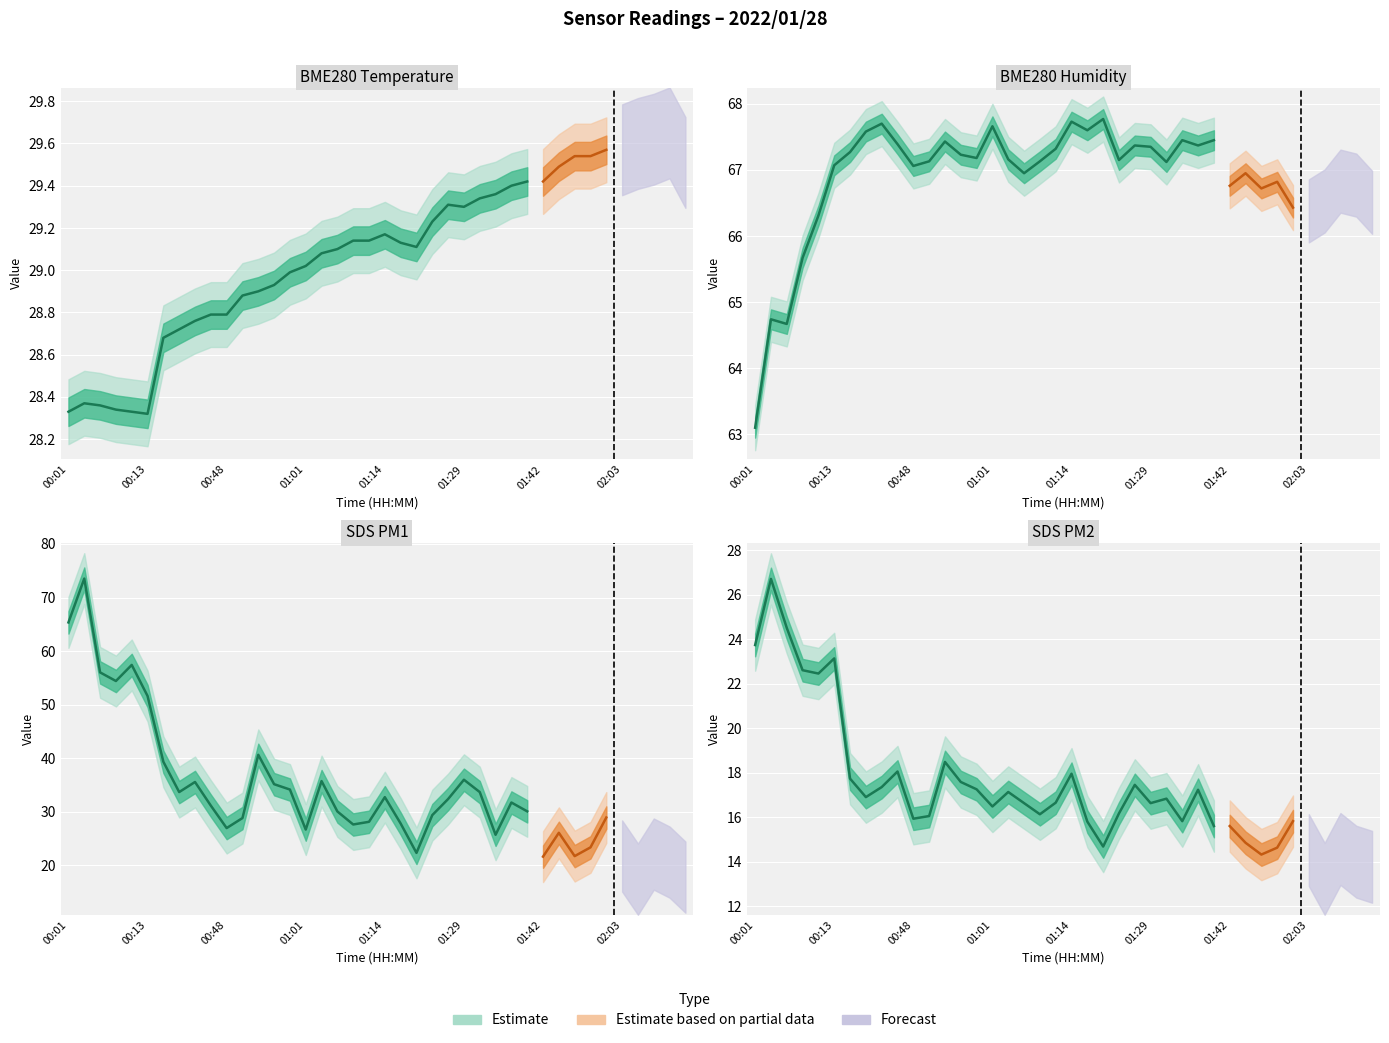

Read the value at 8.

17.4